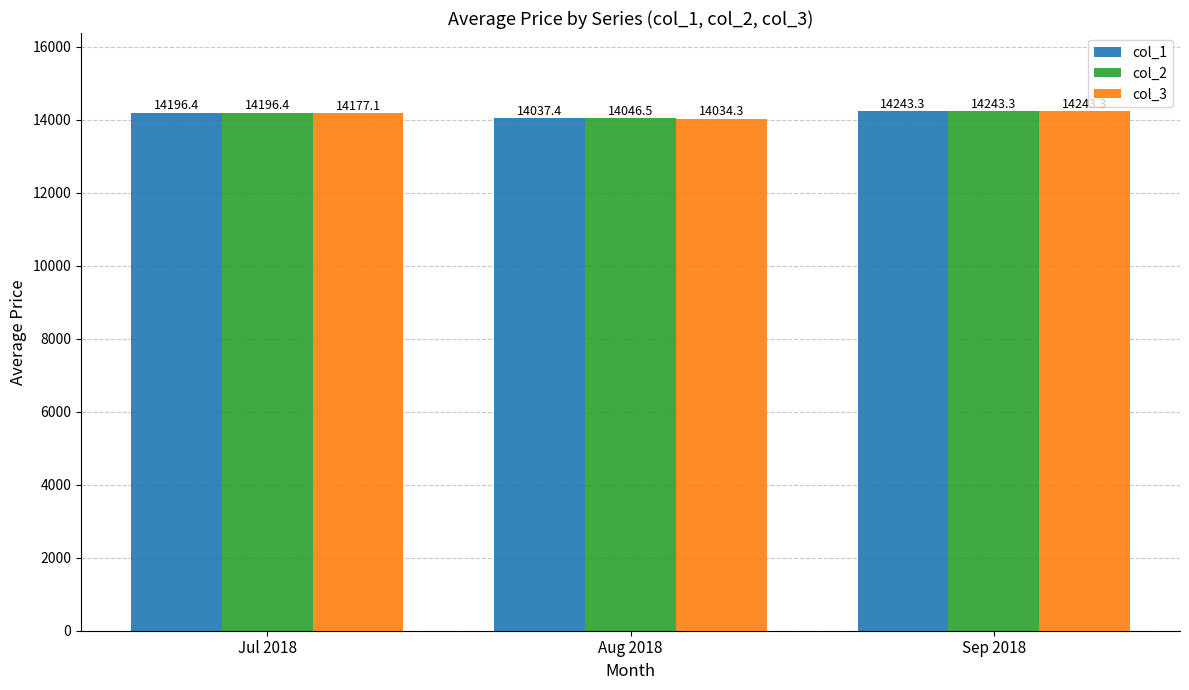

Reading right to left, list all the values displayed in this chart.

col_1: Sep 2018=14243.3	Aug 2018=14037.4	Jul 2018=14196.4
col_2: Sep 2018=14243.3	Aug 2018=14046.5	Jul 2018=14196.4
col_3: Sep 2018=14243.3	Aug 2018=14034.3	Jul 2018=14177.1